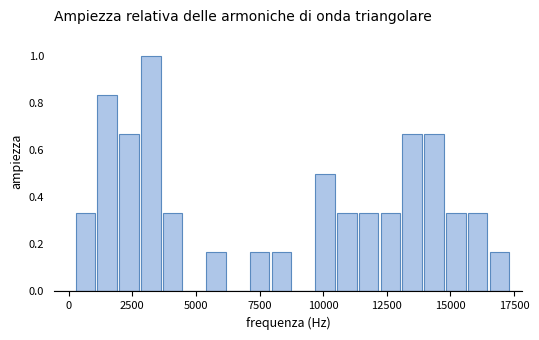

Read against the x-axis, roughly where is the centre of the tallest bar?

3000